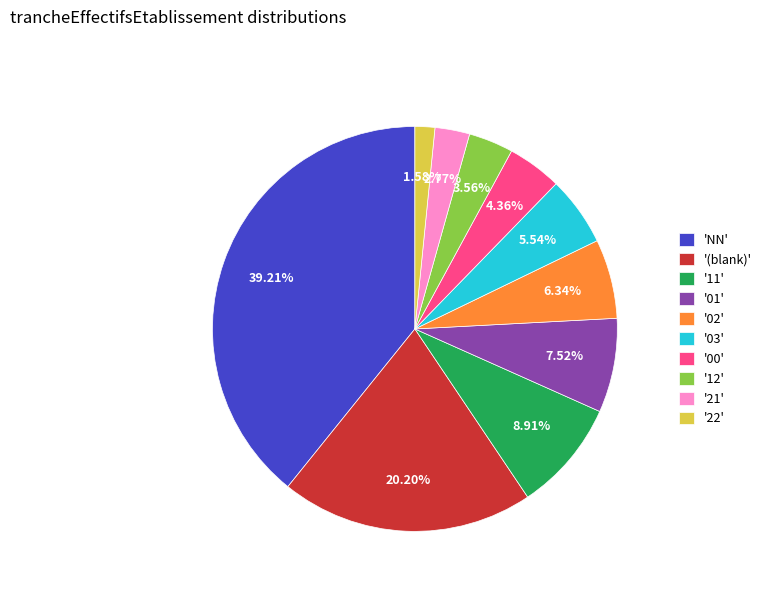

Rank the categories by value from highest to lowest.

'NN', '(blank)', '11', '01', '02', '03', '00', '12', '21', '22'